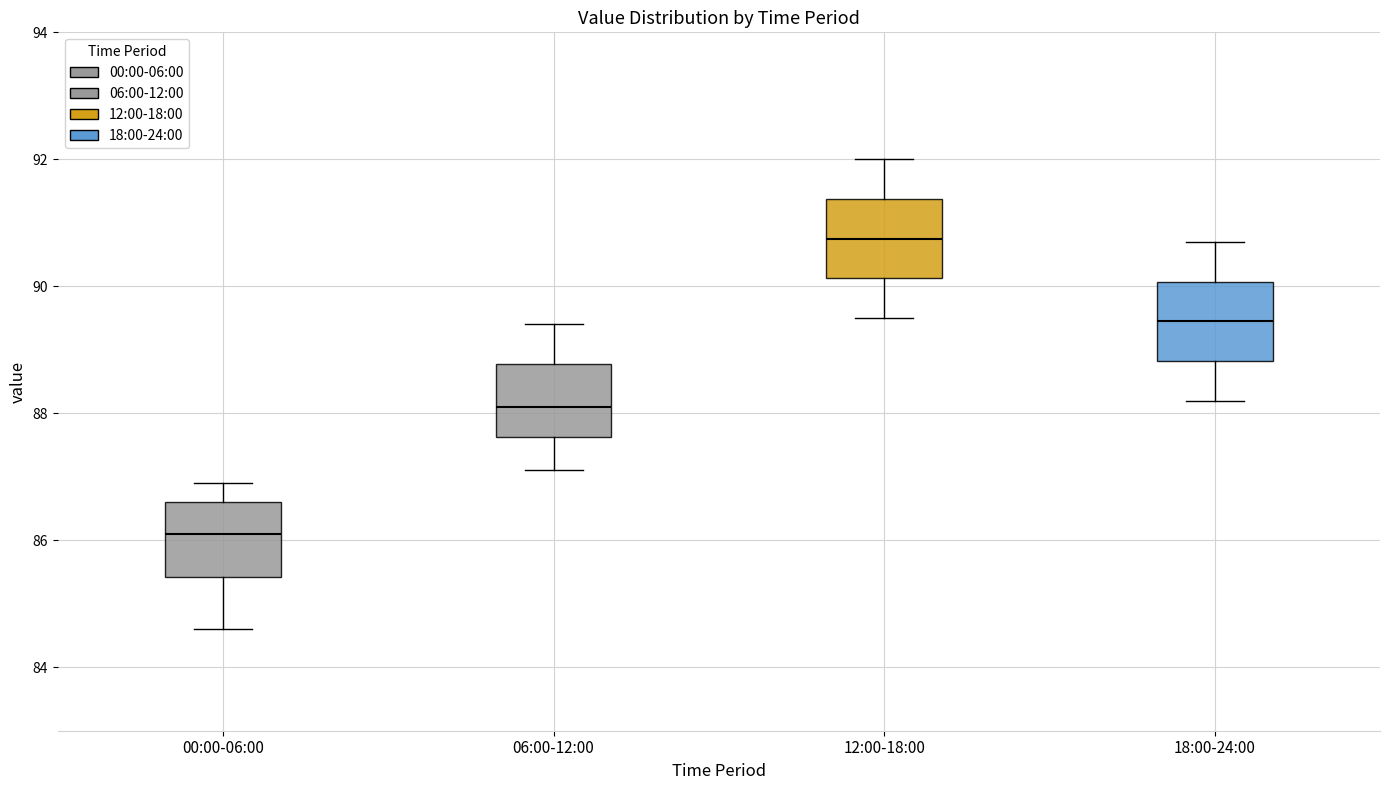

Reading left to right, read every box against the y-axis: the position of its median line, the range the box covers, and the ends of its whiskers. The values are not printed on the chart, so give them approximately, as read against the axis.

00:00-06:00: median 86.2, box 85.4 to 86.6, whiskers 84.6 to 87.0
06:00-12:00: median 88.2, box 87.6 to 88.8, whiskers 87.2 to 89.4
12:00-18:00: median 90.8, box 90.2 to 91.4, whiskers 89.6 to 92.0
18:00-24:00: median 89.4, box 88.8 to 90.0, whiskers 88.2 to 90.8